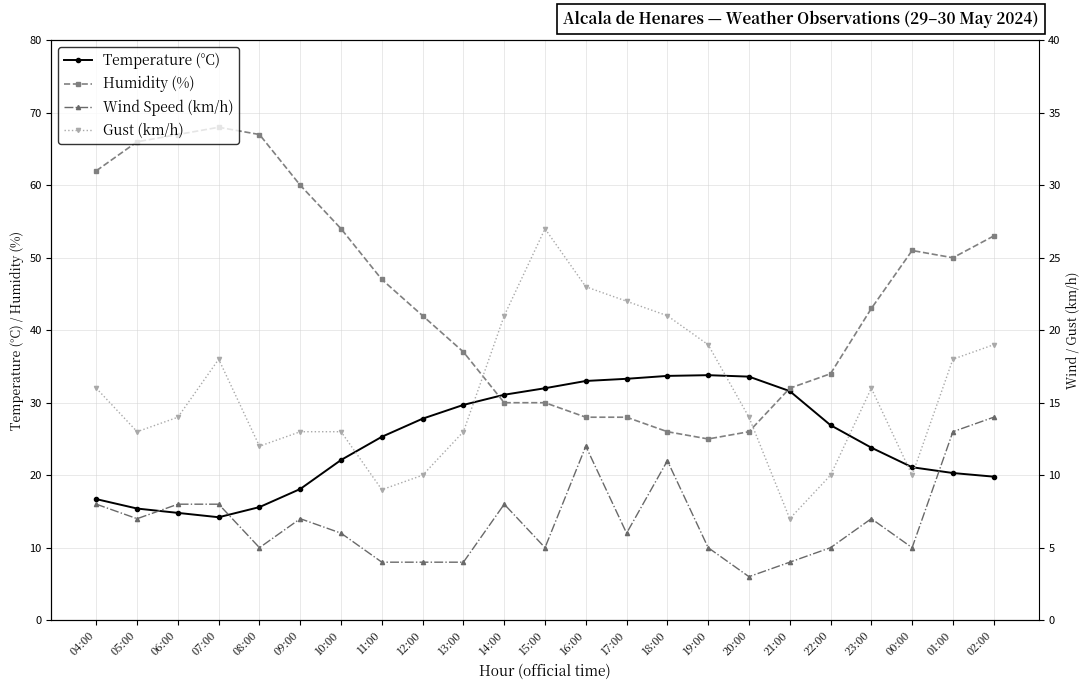

What is the smallest value displayed?

3.0